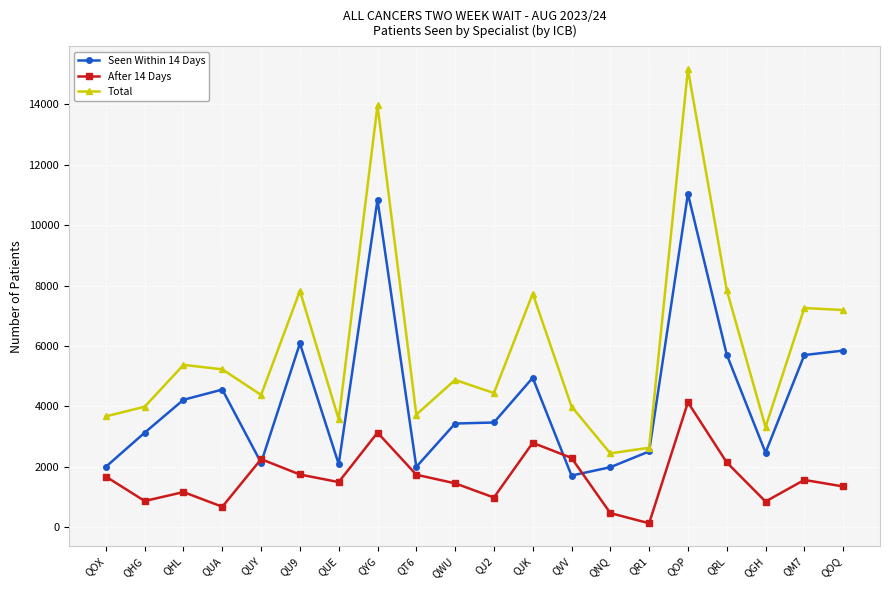

Which label corresponds to the largest value in the chart?

QOP